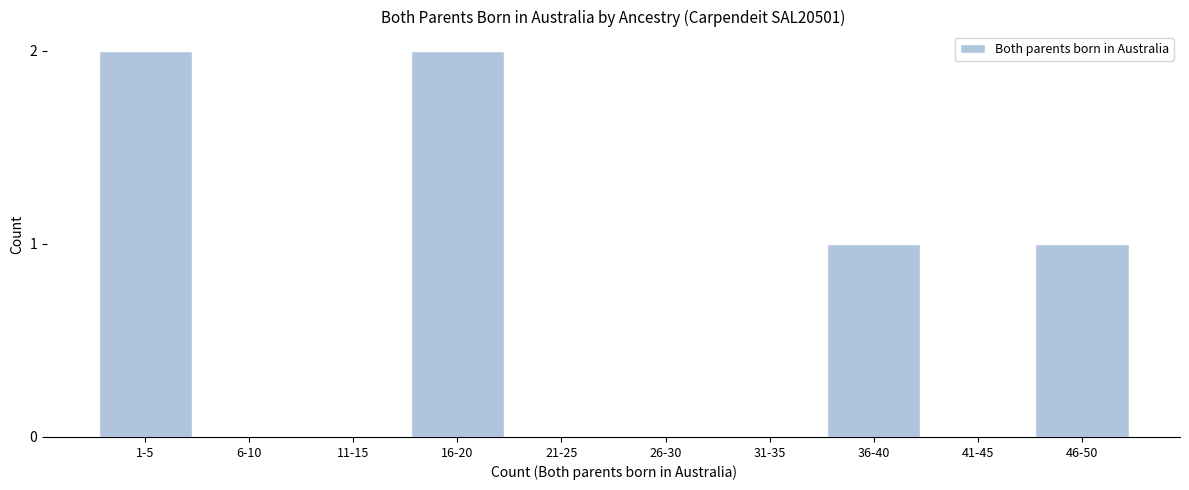

Reading left to right, list all the values displayed in this chart.

1-5=2	6-10=0	11-15=0	16-20=2	21-25=0	26-30=0	31-35=0	36-40=1	41-45=0	46-50=1